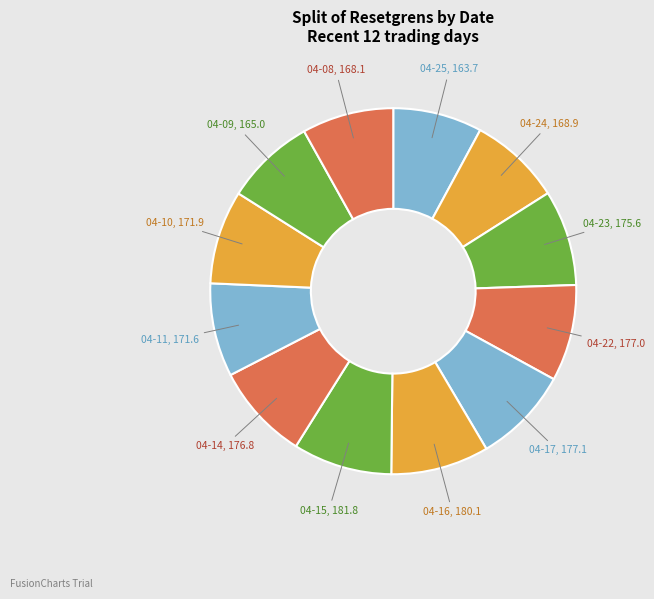

How many segments does this pie chart have?

12